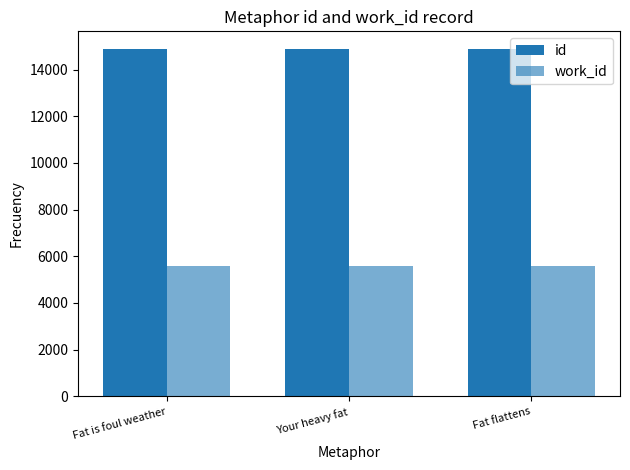

How many groups of bars are there?

3